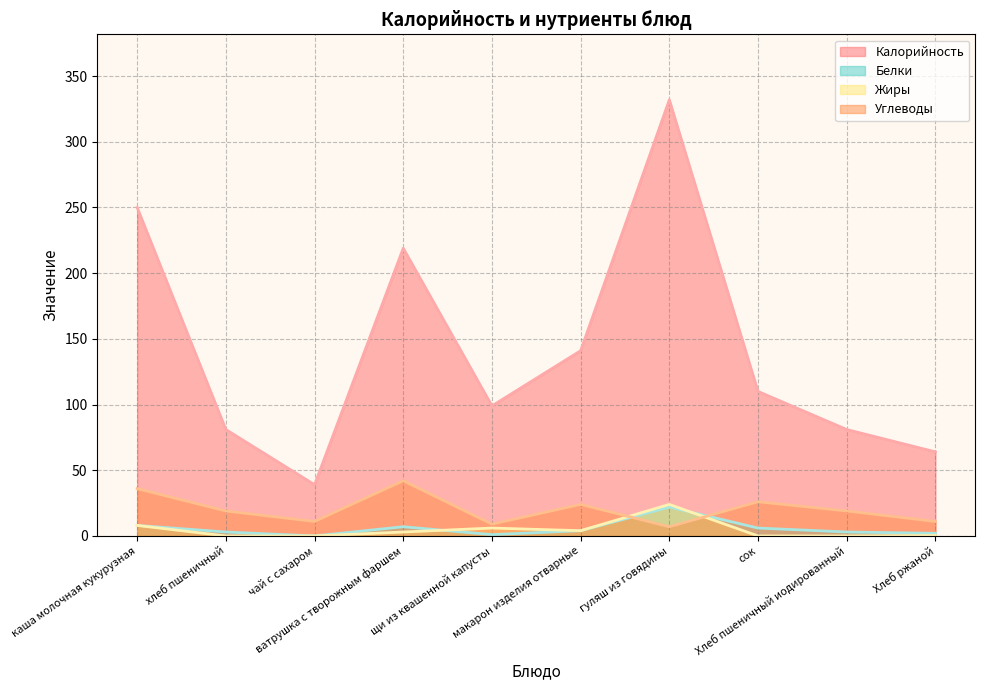

At which category is the sum across all series the highest?

гуляш из говядины